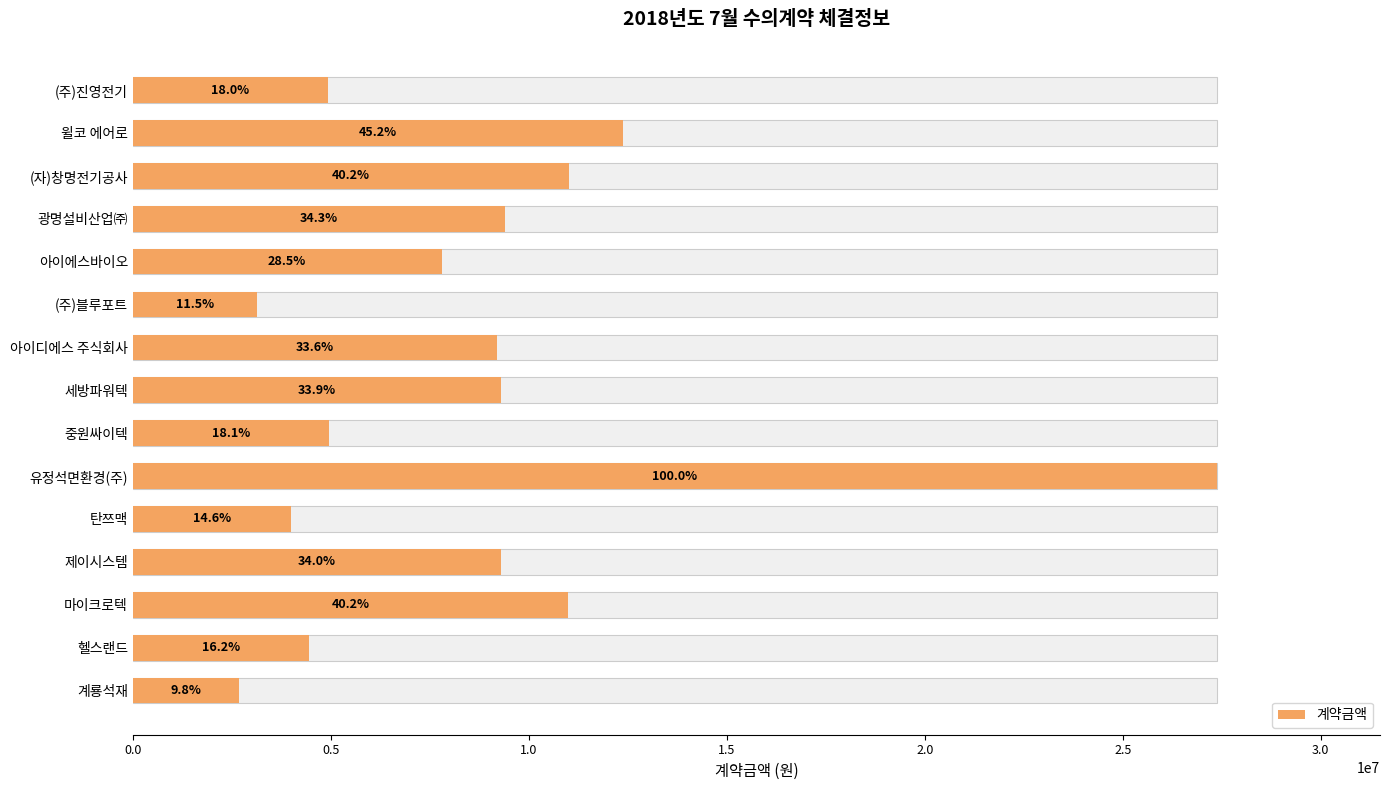

The chart shows a value of 4000000 at 탄쯔맥. True or false?

True